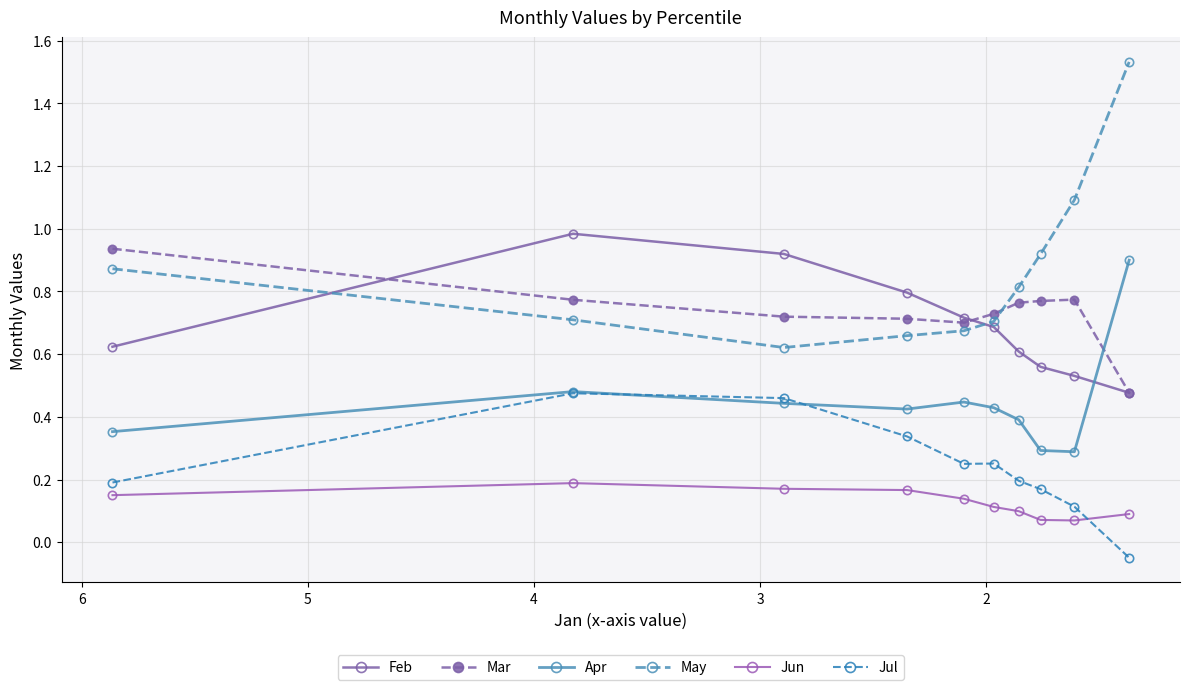

Is the value of Jun at 1 greater than the value of Mar at 6?

No